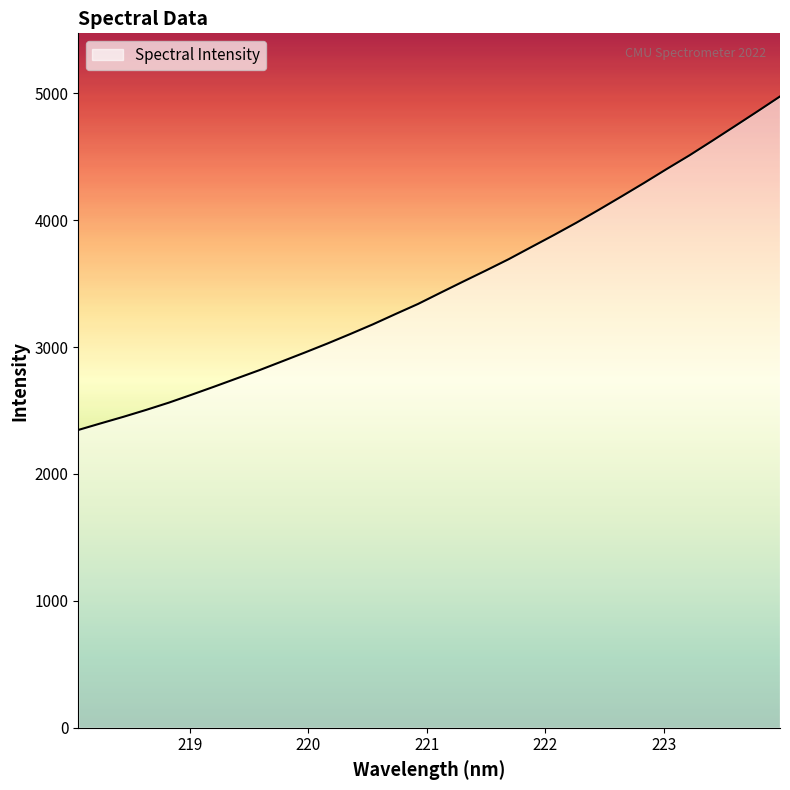

What is the maximum value shown in the chart?

4974.7